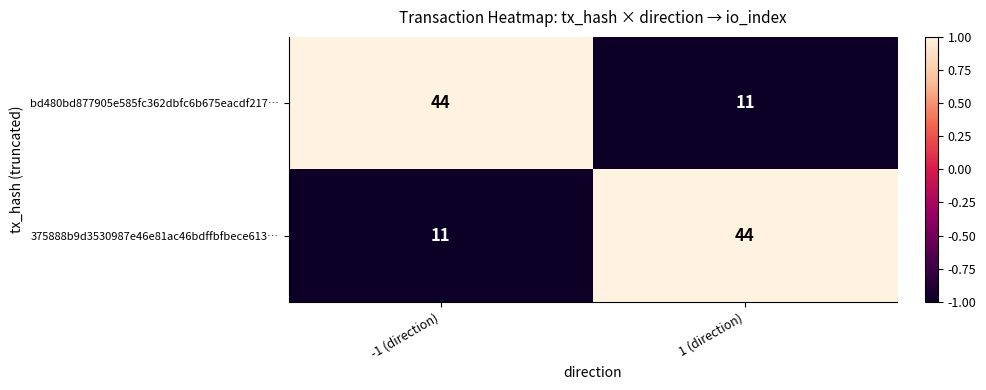

Rank the series at 1 (direction) from lowest to highest value.

bd480bd877905e585fc362dbfc6b675eacdf217…, 375888b9d3530987e46e81ac46bdffbfbece613…